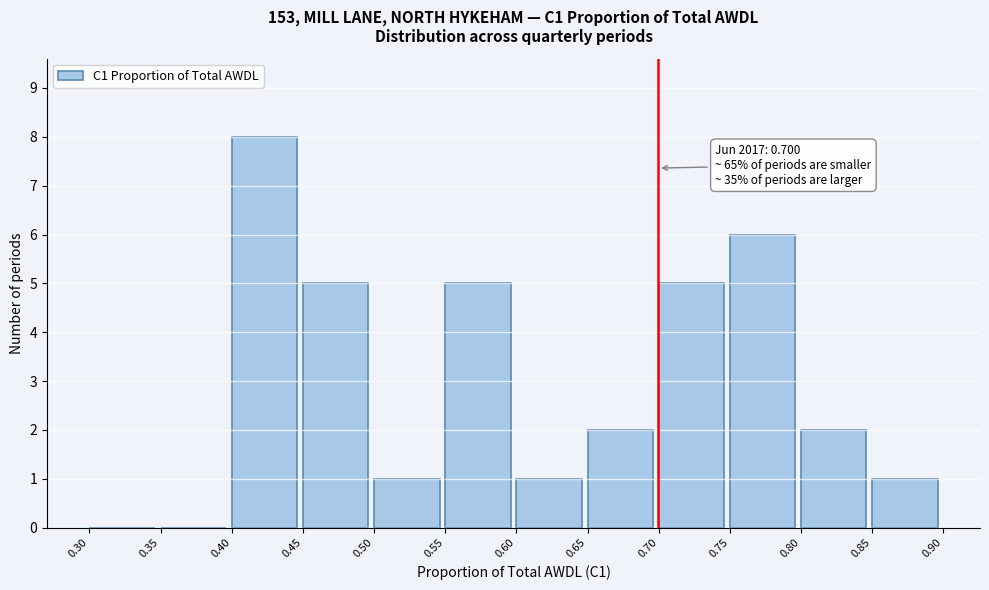

Which range on the x-axis has the tallest bar?

0.40 to 0.45